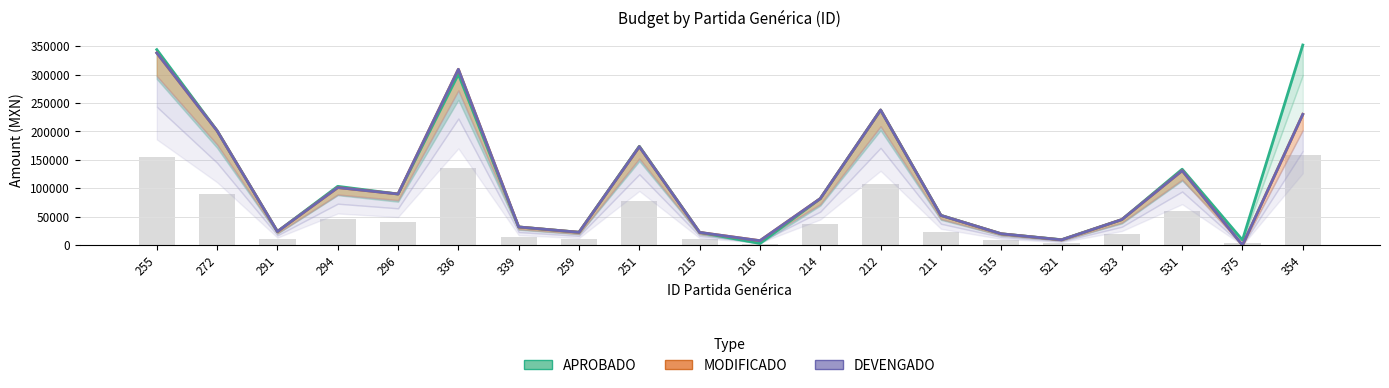

At which label is DEVENGADO closest to 169110?

251